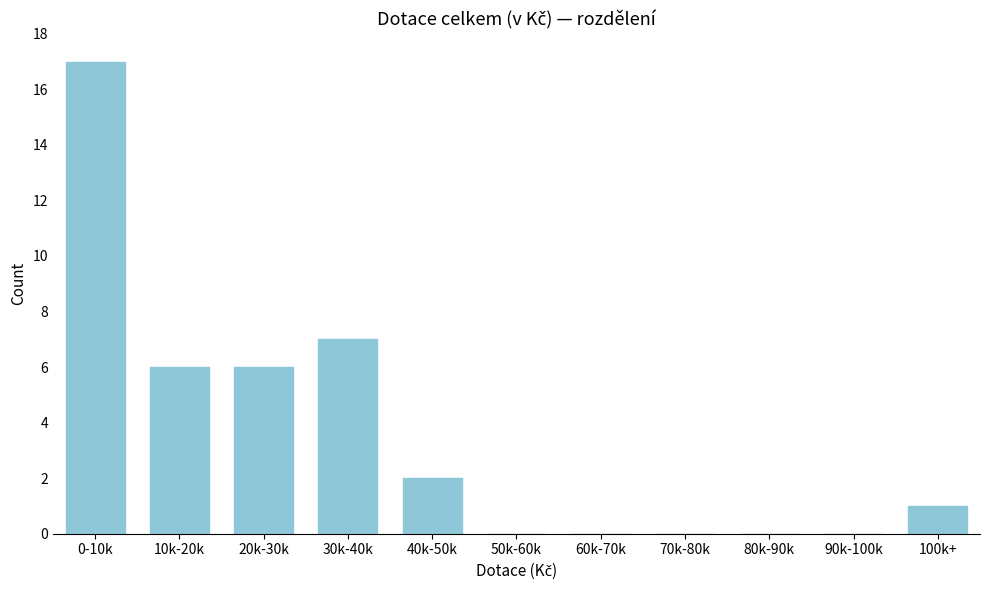

Reading left to right, list all the values displayed in this chart.

0-10k=17	10k-20k=6	20k-30k=6	30k-40k=7	40k-50k=2	50k-60k=0	60k-70k=0	70k-80k=0	80k-90k=0	90k-100k=0	100k+=1